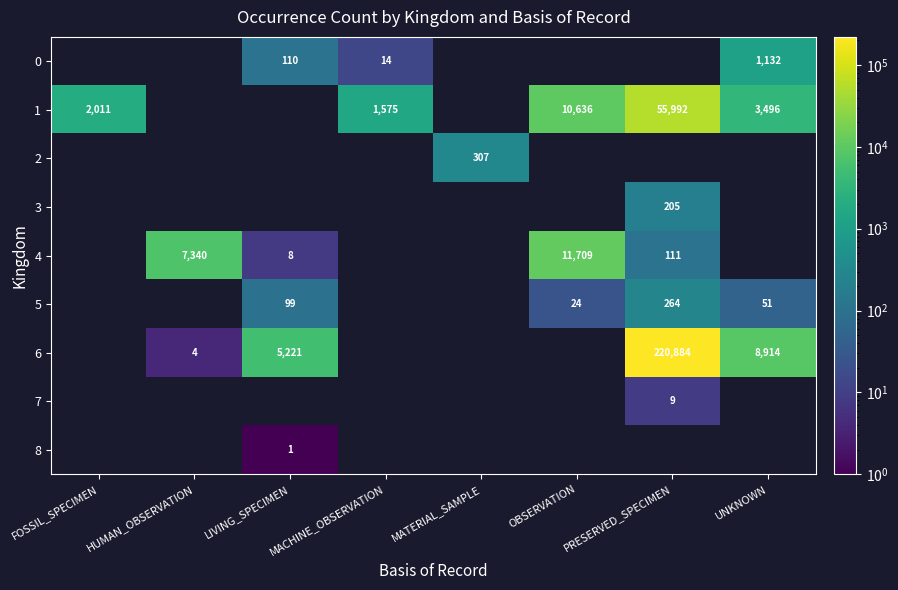

Is the value of 6 at HUMAN_OBSERVATION greater than the value of 1 at UNKNOWN?

No